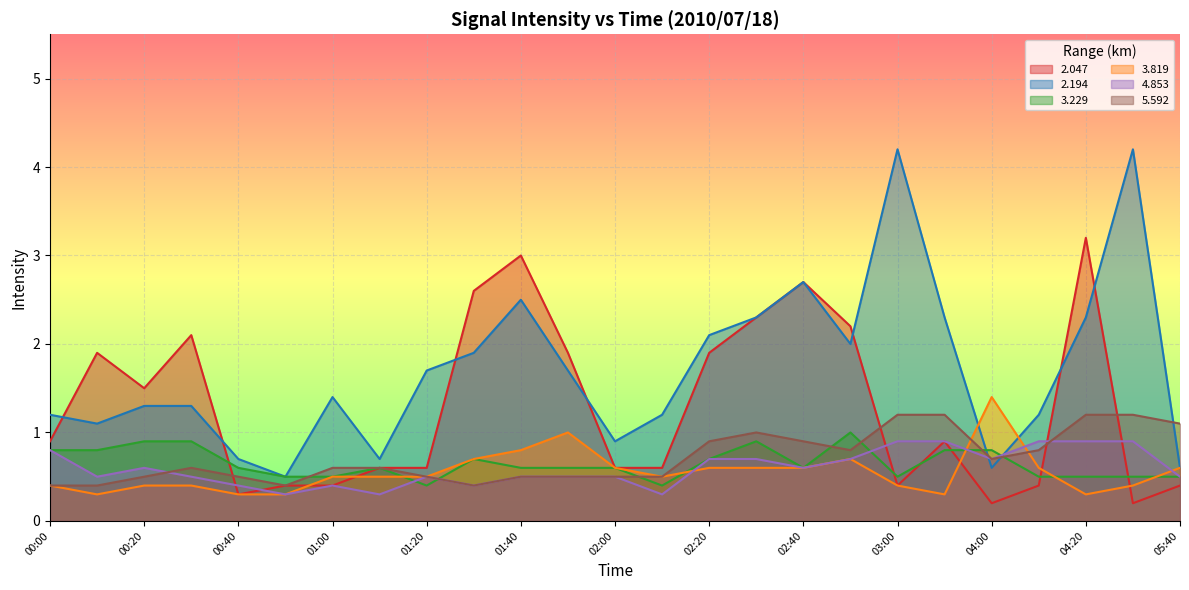

Which series has the largest total across all categories?

2.194